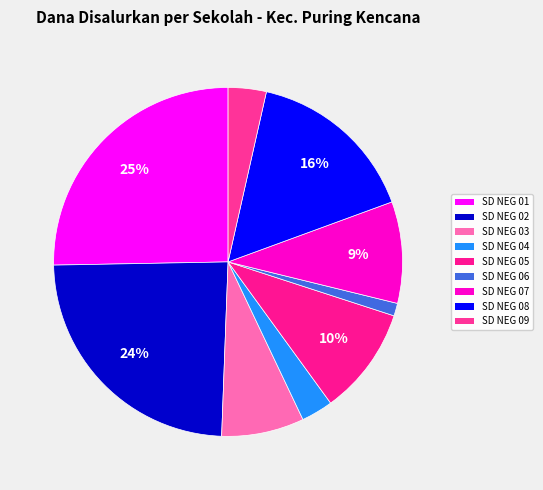

Rank the categories by value from lowest to highest.

SD NEGERI 06 KANTUK BUNUT, SD NEGERI 04 MERAKAI PANJANG, SD NEGERI 09 MELANCAU, SD NEGERI 03 SUNGAI MAWANG, SD NEGERI 07 KANTUK BALAU, SD NEGERI 05 KEDANG, SD NEGERI 08 KANTUK ASAM, SD NEGERI 02 LANGAU, SD NEGERI 01 SUNGAI ANTU